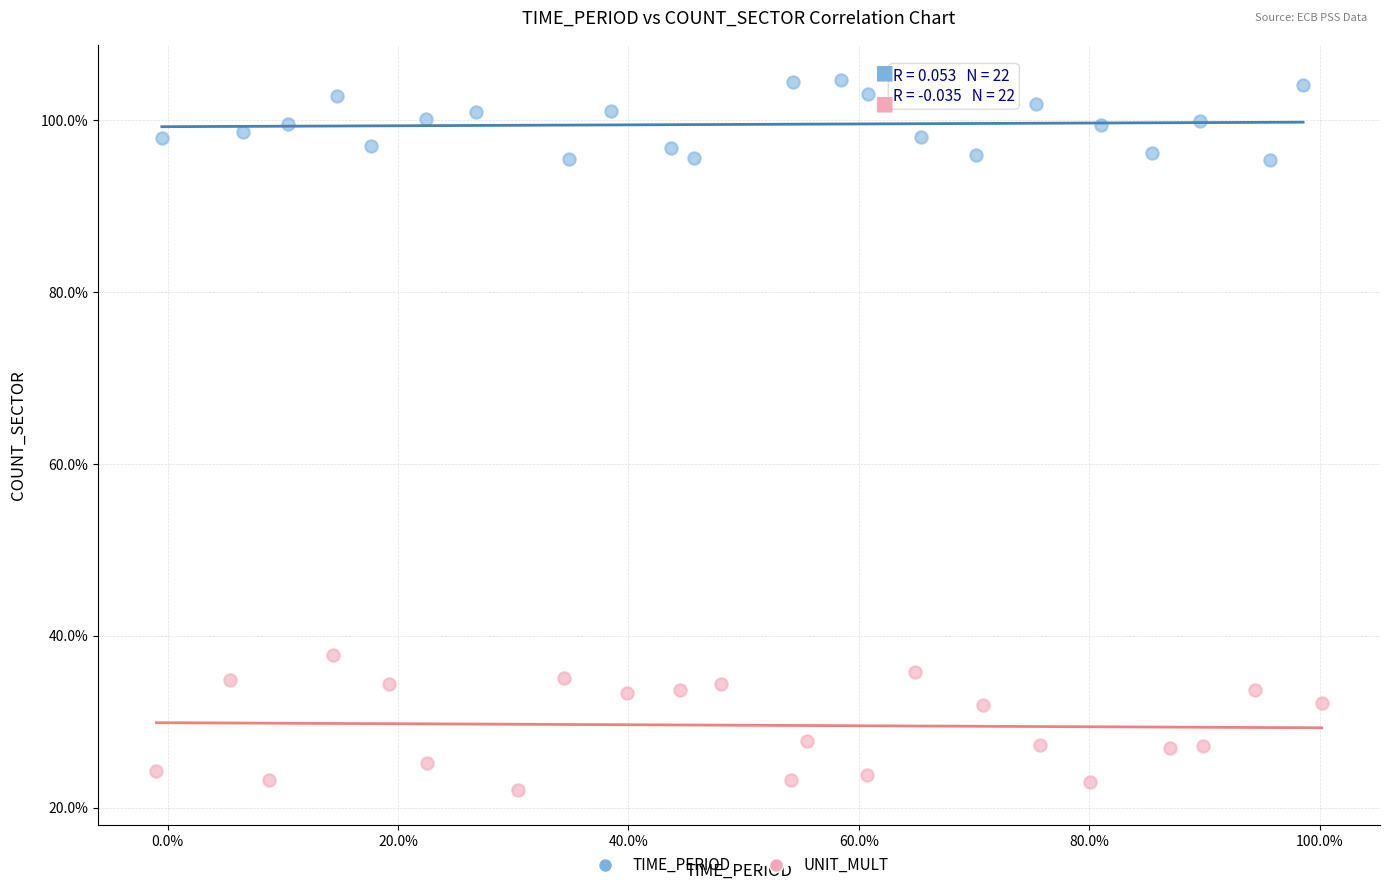

What are all the series names shown in the legend?

TIME_PERIOD, UNIT_MULT